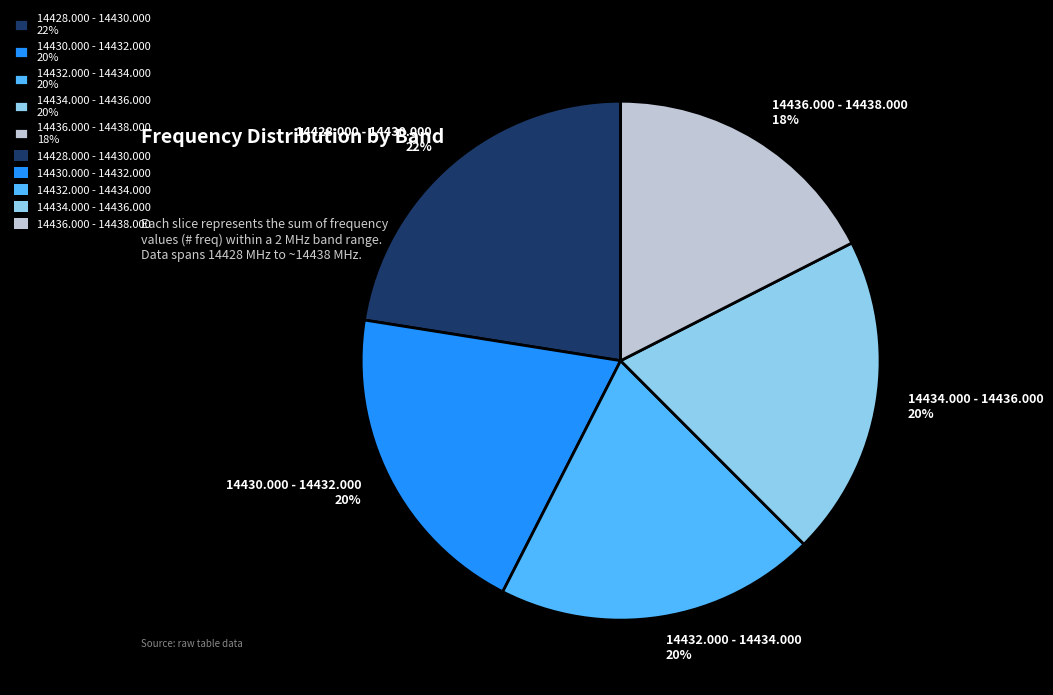

Is it true that 14436.000 - 14438.000 18% is 18% of the pie?

True